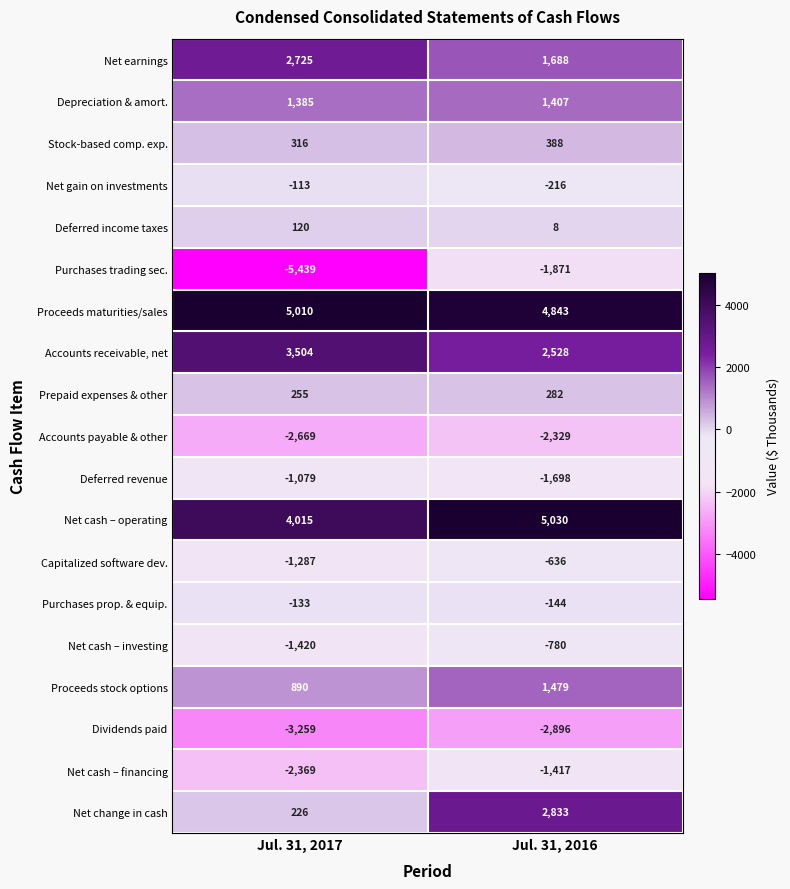

Which series changed the most between Jul. 31, 2017 and Jul. 31, 2016?

Purchases trading sec.